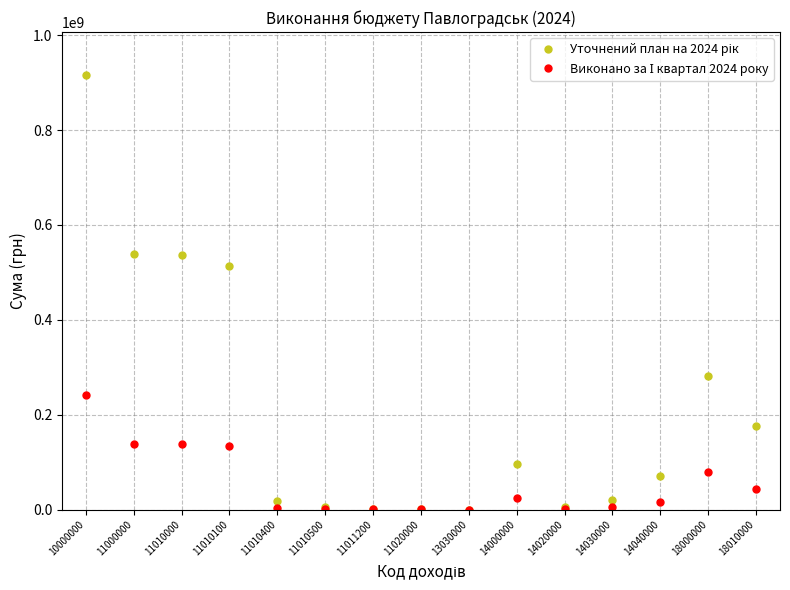

At which category is the sum across all series the highest?

10000000